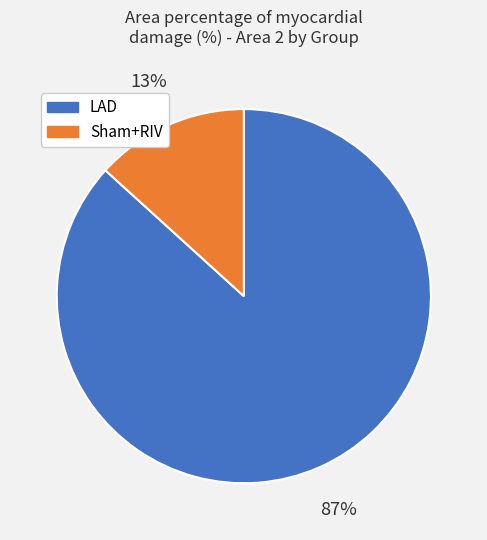

Does any single category account for the majority?

Yes